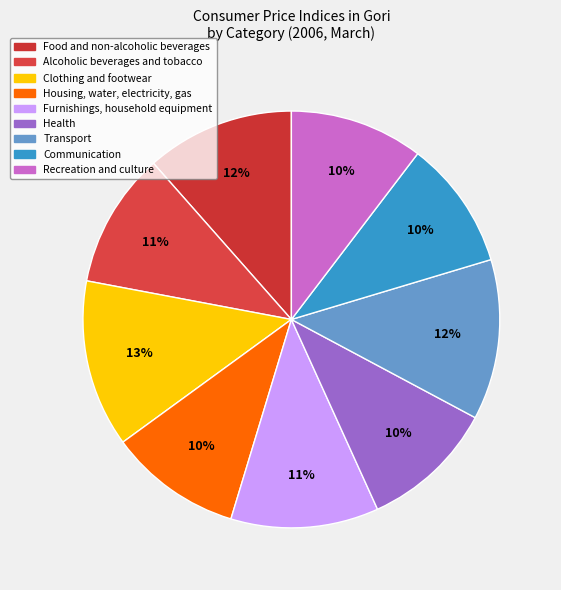

Is the sum of Housing, water, electricity, gas and Health greater than half?

No